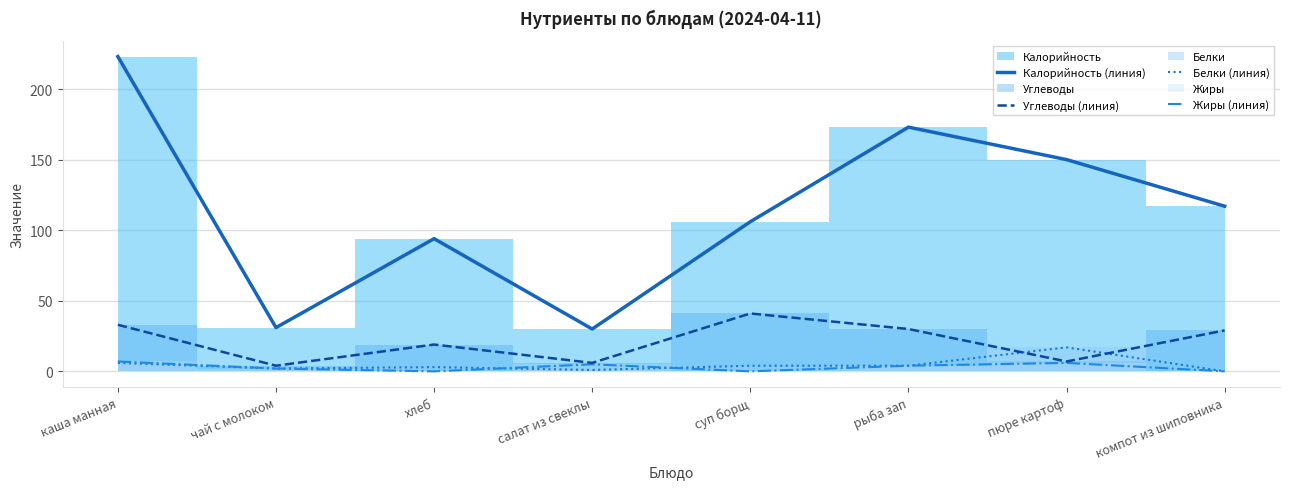

What is the difference between the maximum and second lowest values in the Белки (линия) series?

16